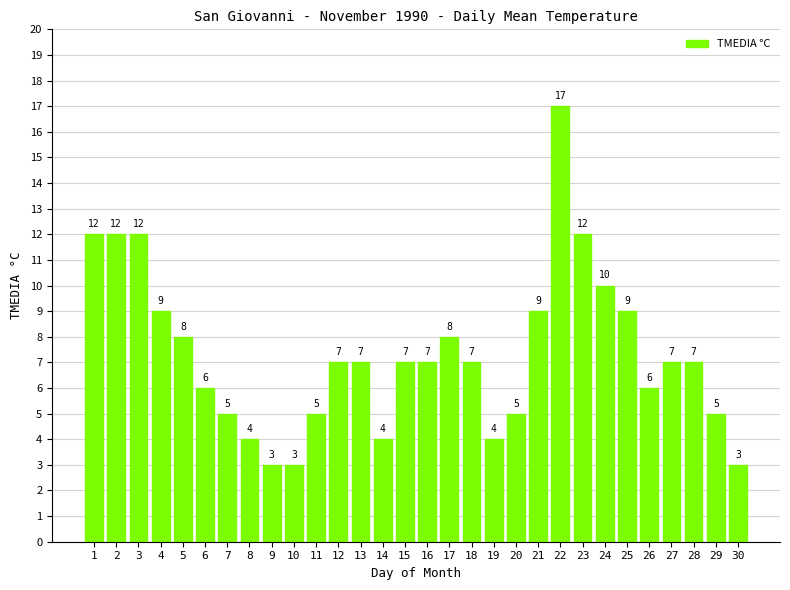

What is the difference between the second highest and second lowest values?

9